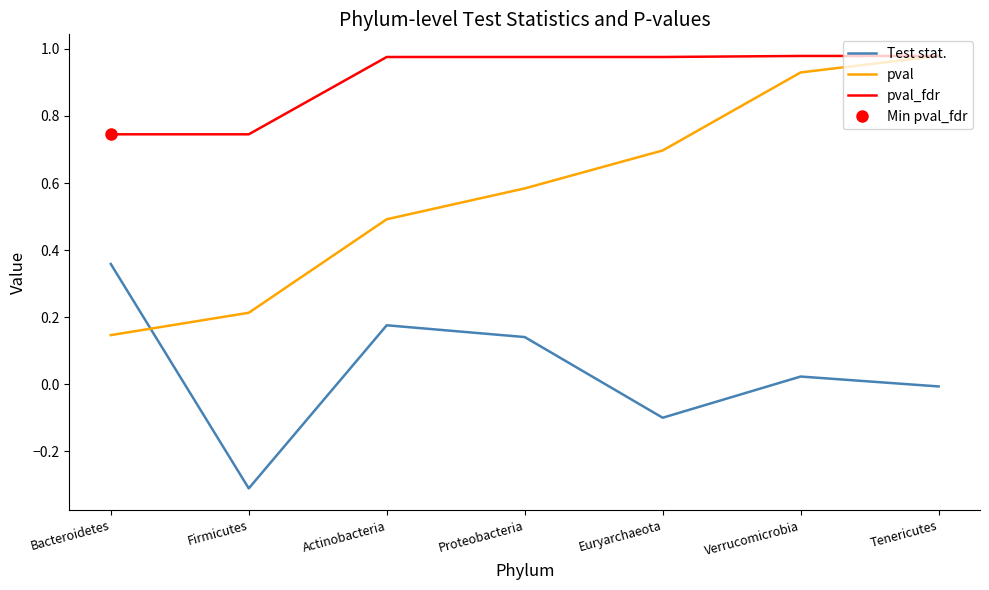

List the series in order of their overall mean, highest first.

pval_fdr, pval, Test stat.